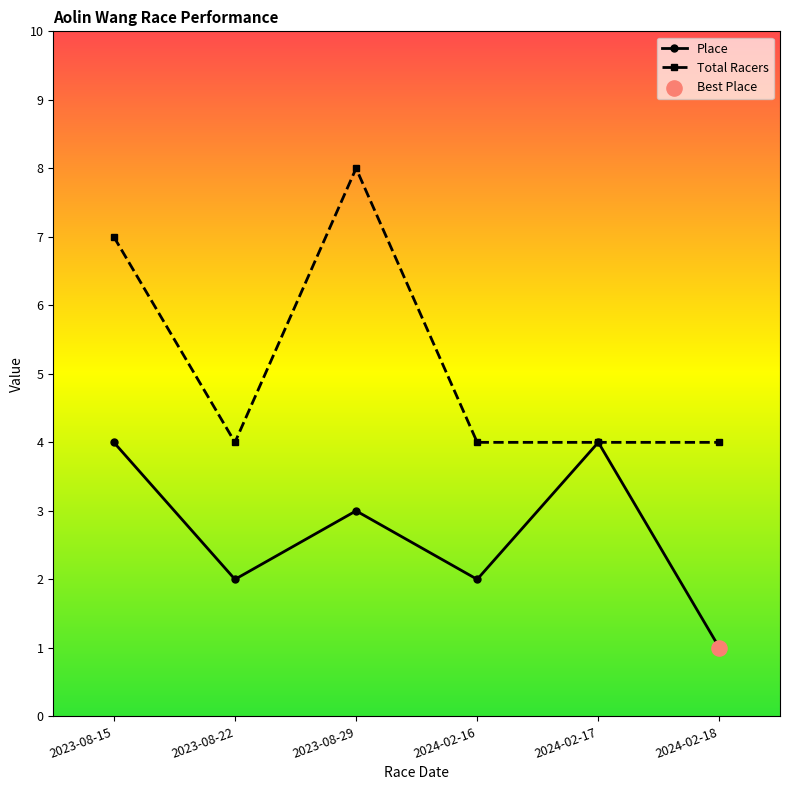

Is the value of Total Racers at 2023-08-22 greater than the value of Place at 2024-02-18?

Yes